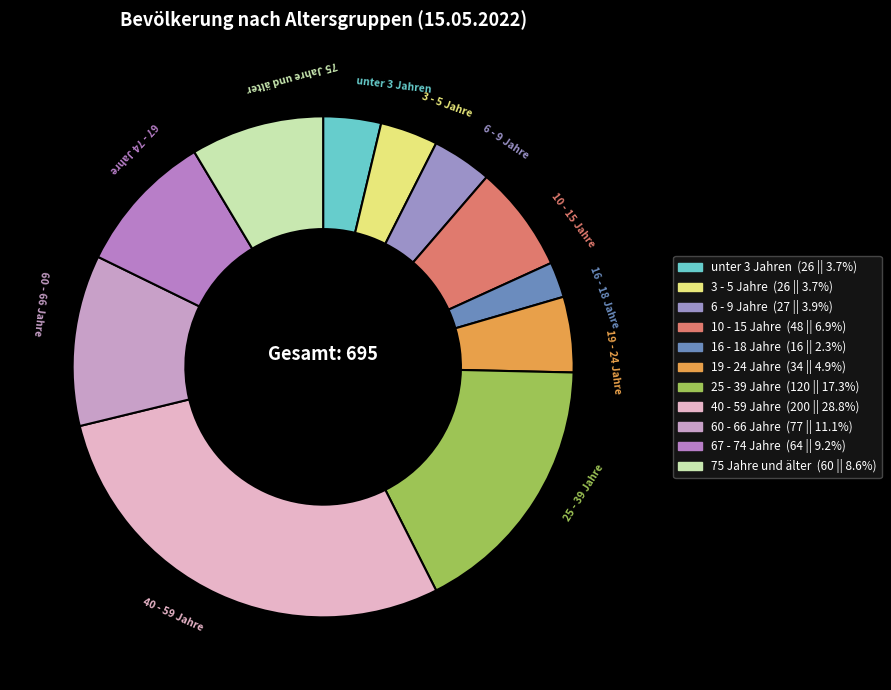

Which slice is the largest?

40 - 59 Jahre